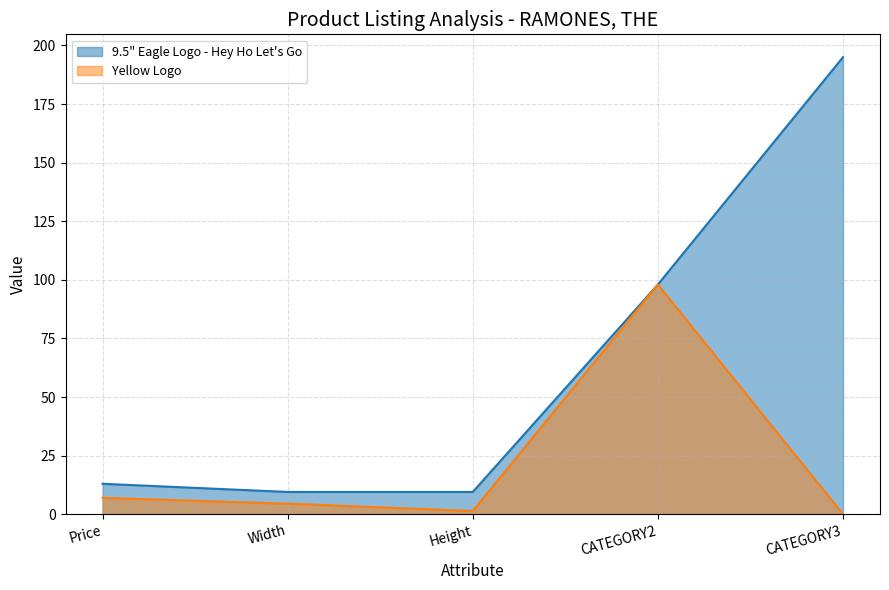

What is the difference between the 9.5" Eagle Logo - Hey Ho Let's Go values at CATEGORY3 and Height?

185.5